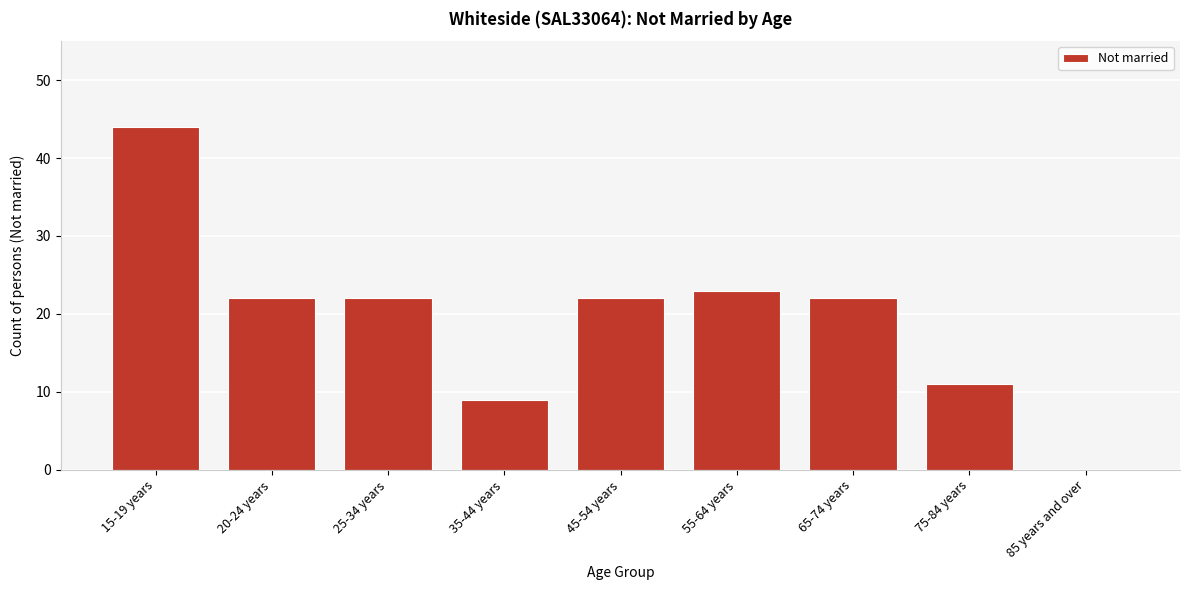

Reading right to left, extract all data points from this chart.

85 years and over=0	75-84 years=11	65-74 years=22	55-64 years=23	45-54 years=22	35-44 years=9	25-34 years=22	20-24 years=22	15-19 years=44